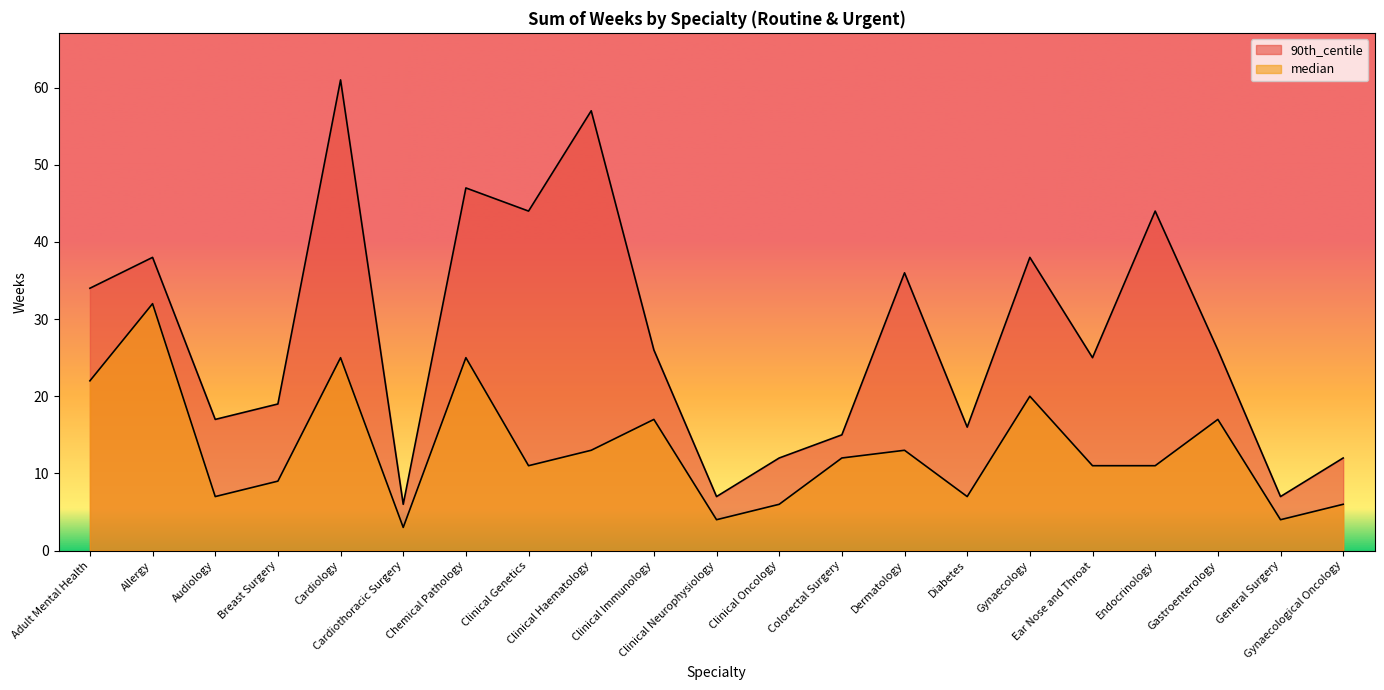

How many categories are shown in the chart?

21